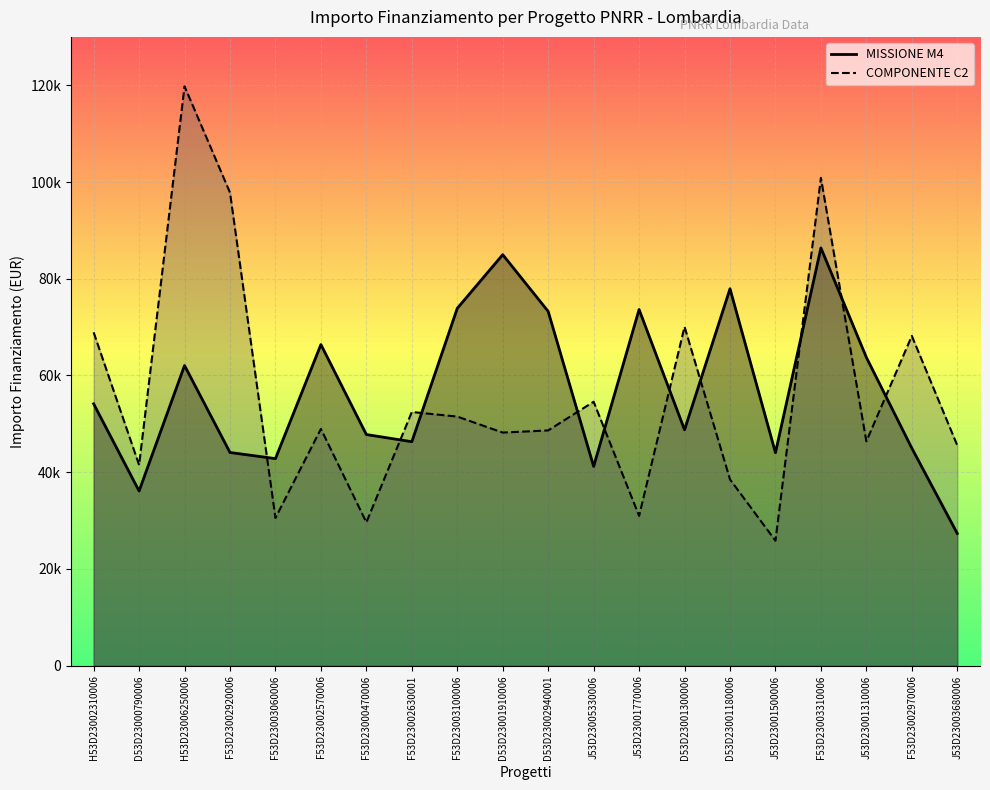

What are all the series names shown in the legend?

MISSIONE M4, COMPONENTE C2